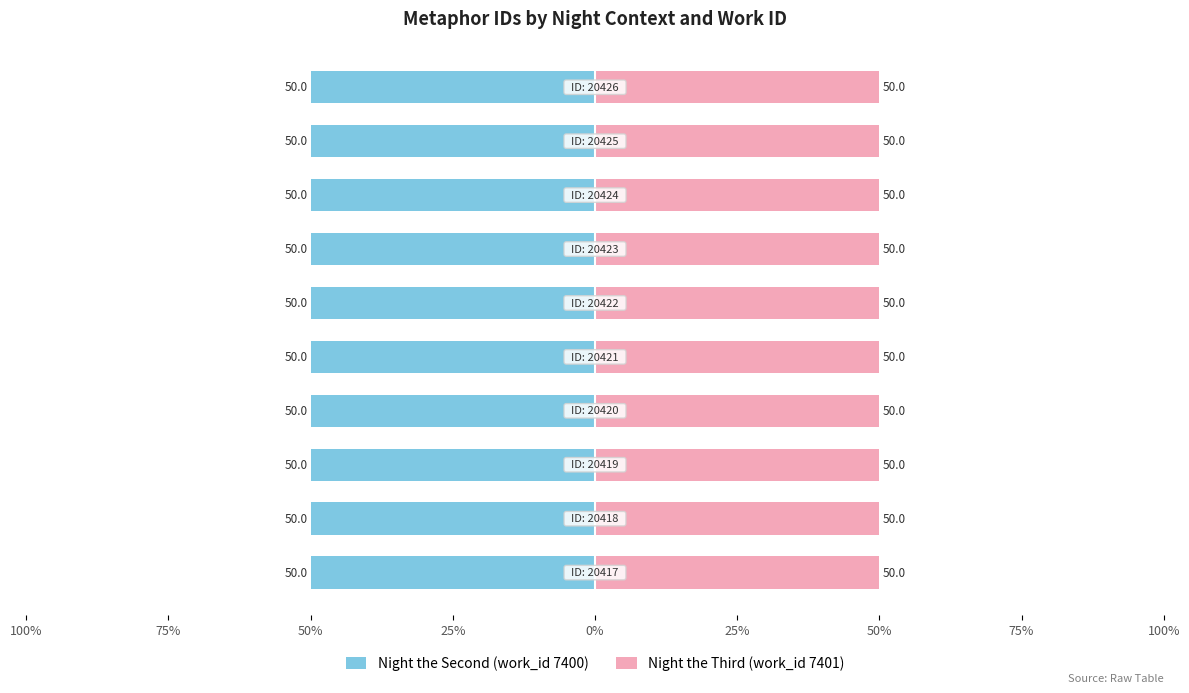

What is the highest value of the Night the Third (work_id 7401) series?

50.0